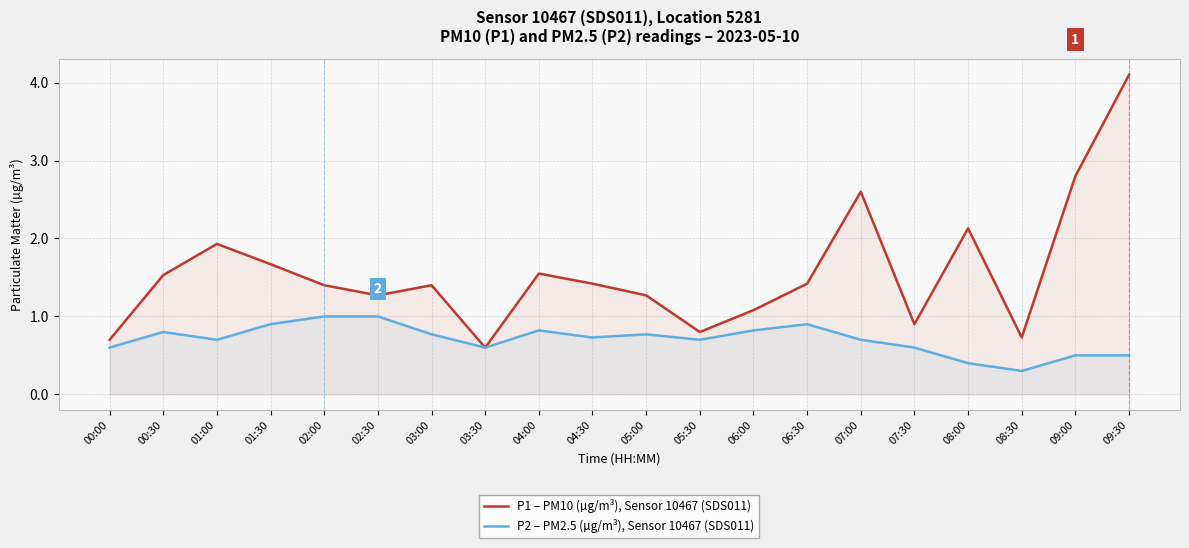

True or false: P2 – PM2.5 (µg/m³), Sensor 10467 (SDS011) and P1 – PM10 (µg/m³), Sensor 10467 (SDS011) intersect in this chart.

False